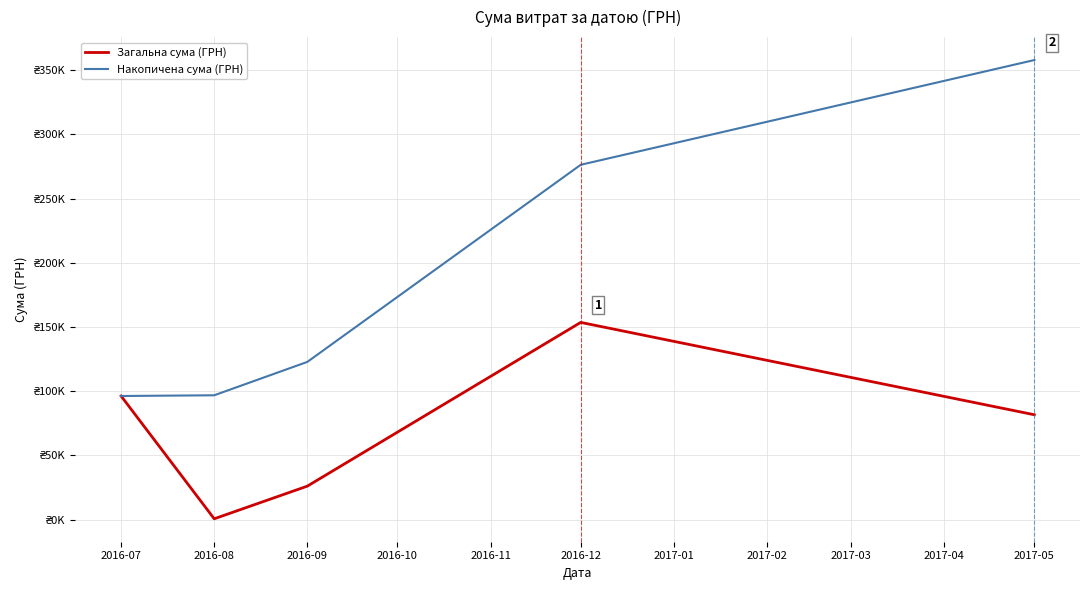

What is the lowest value of the Накопичена сума (ГРН) series?

96198.2